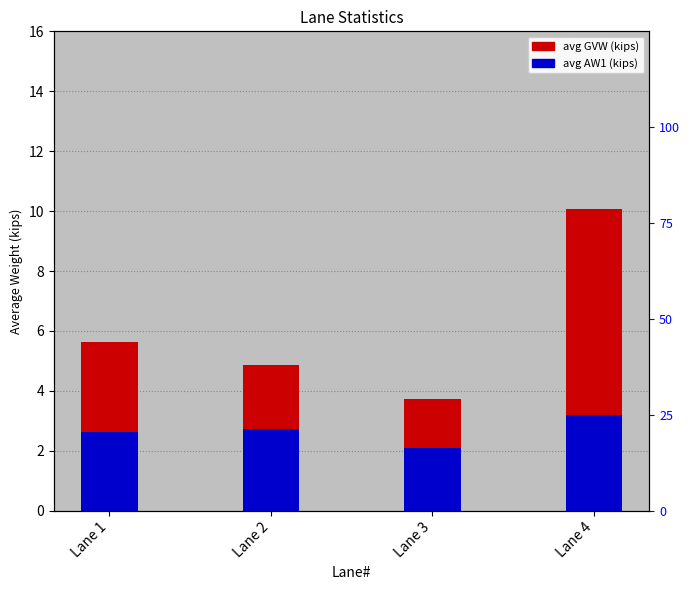

What are all the series names shown in the legend?

avg GVW (kips), avg AW1 (kips)